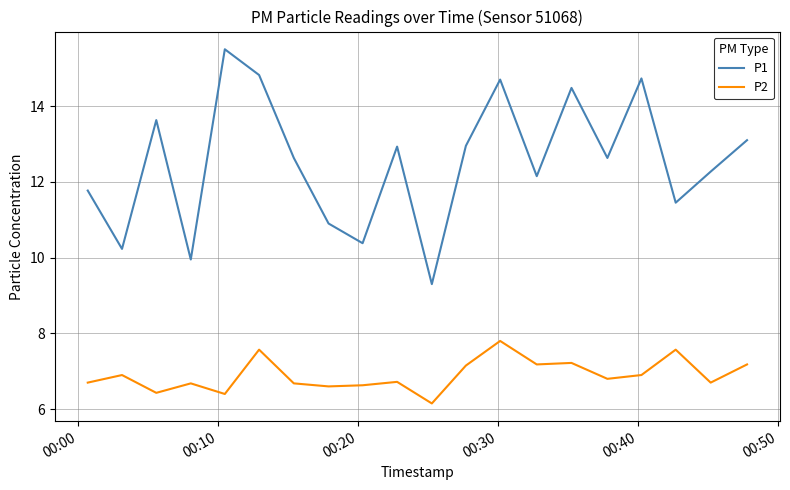

Rank the series by their average value, from lowest to highest.

P2, P1